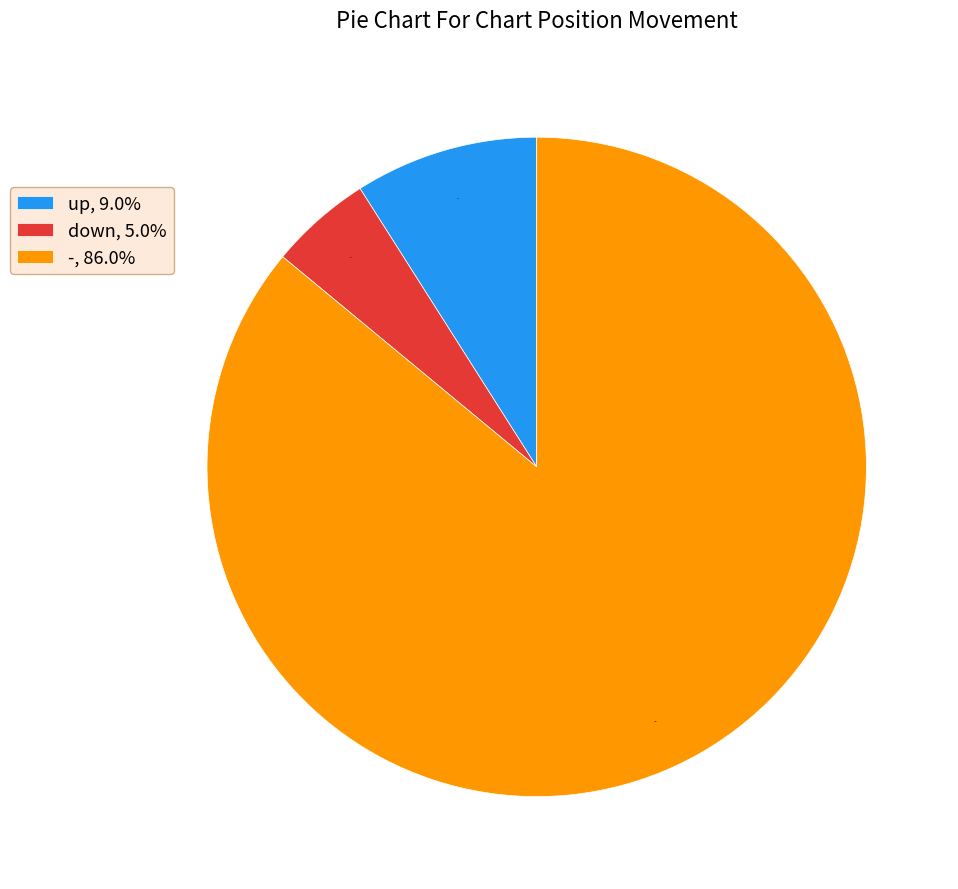

To the nearest percent, what is the difference between the largest and smallest slice percentages?

81%